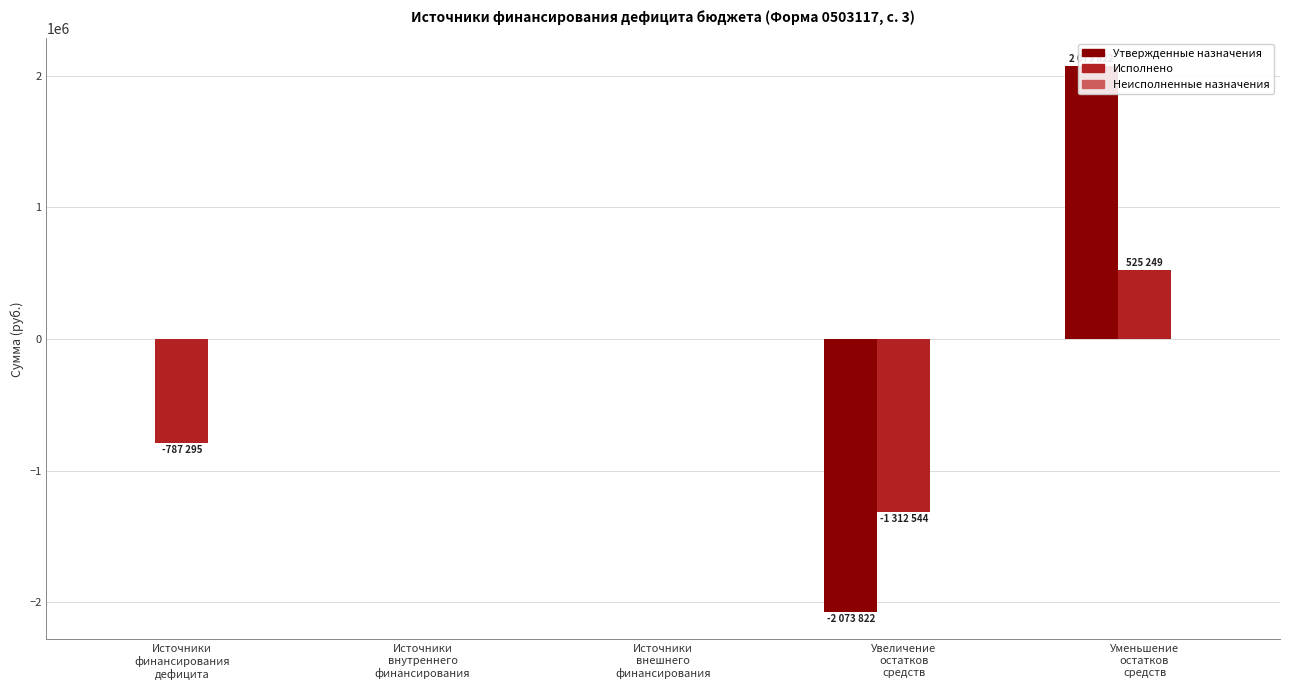

What are all the series names shown in the legend?

Утвержденные назначения, Исполнено, Неисполненные назначения